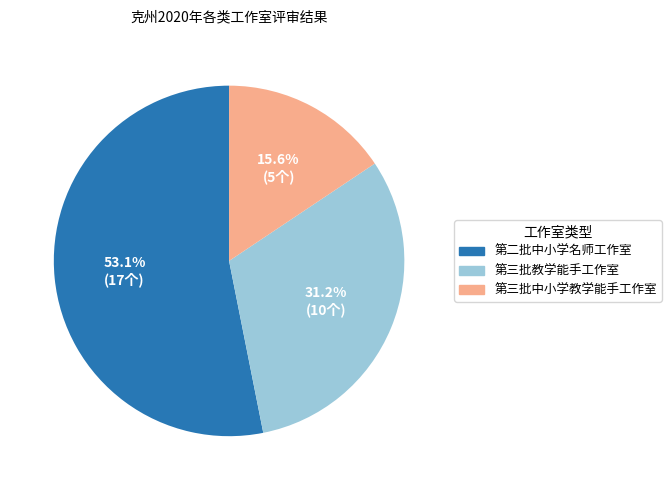

To the nearest percent, what percentage of the pie is 第二批中小学名师工作室?

53%